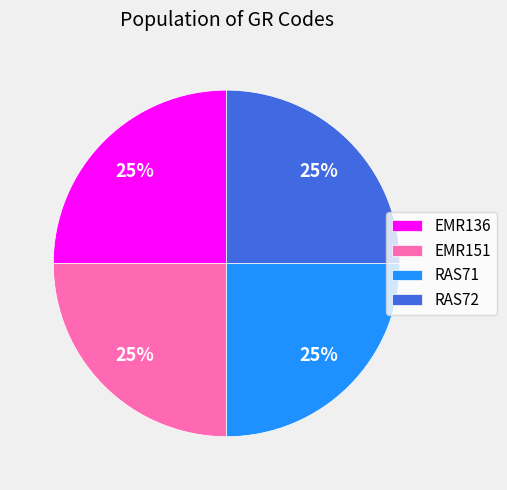

Is there a majority slice in this chart?

No